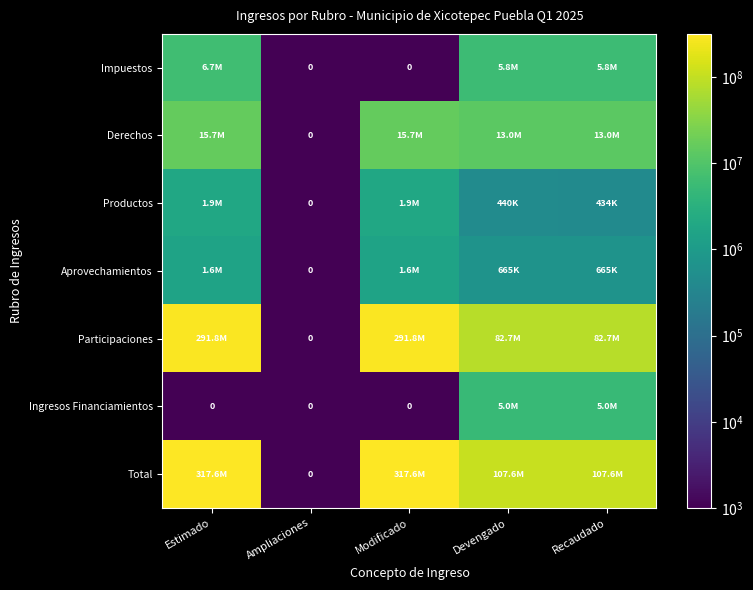

Which series has the largest total across all categories?

Total